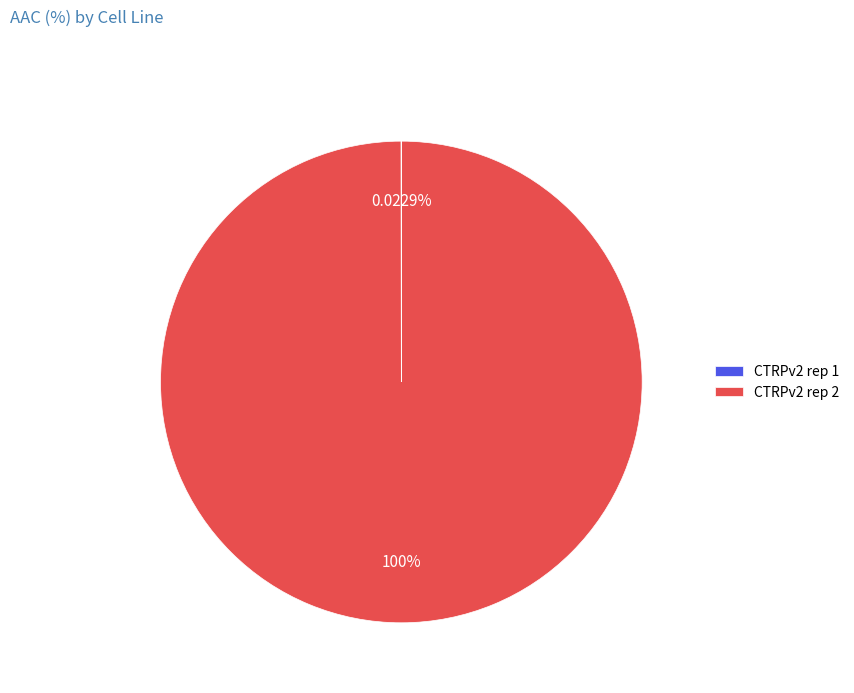

Does any single category account for the majority?

Yes